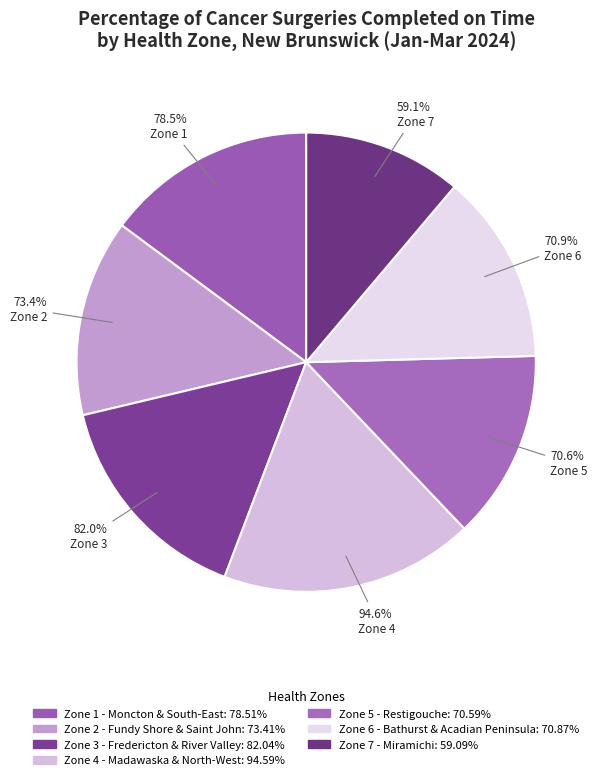

Approximately how many times larger is the value at Zone 7 -
Miramichi compared to Zone 1 - Moncton
& South-East?

0.8